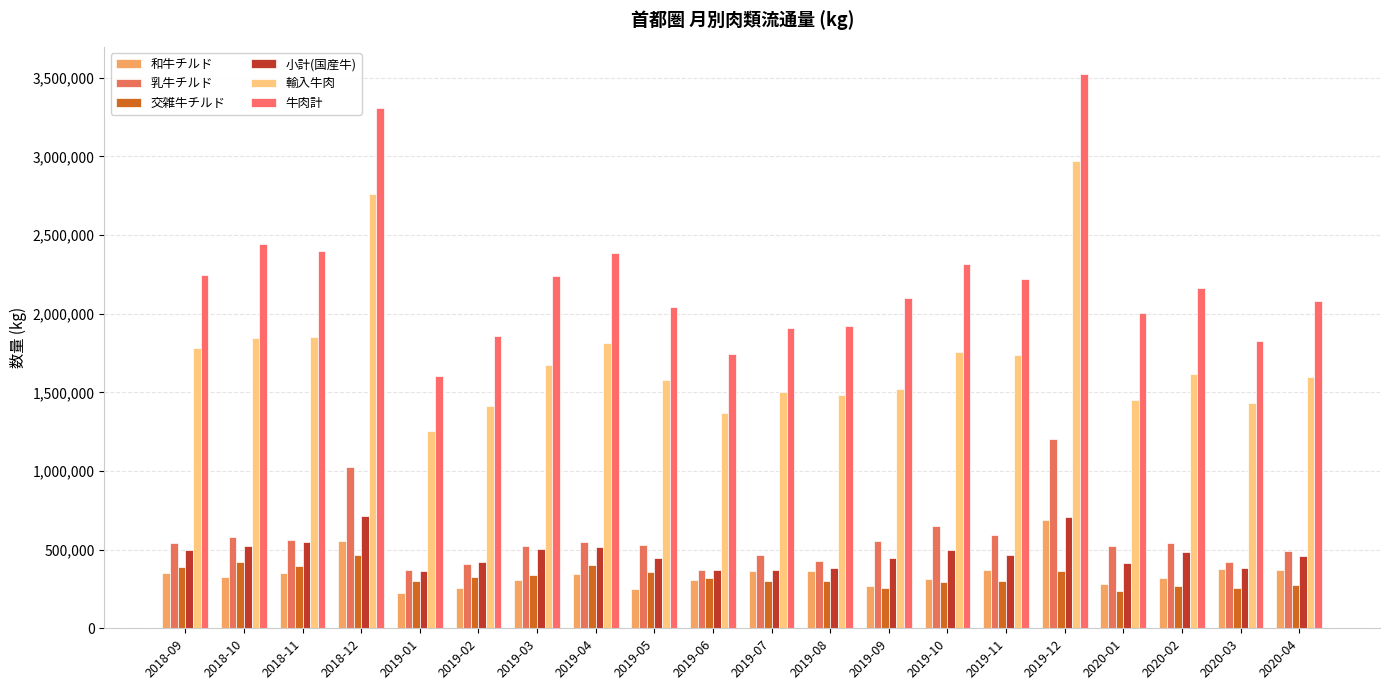

What is the lowest value of the 乳牛チルド series?

370318